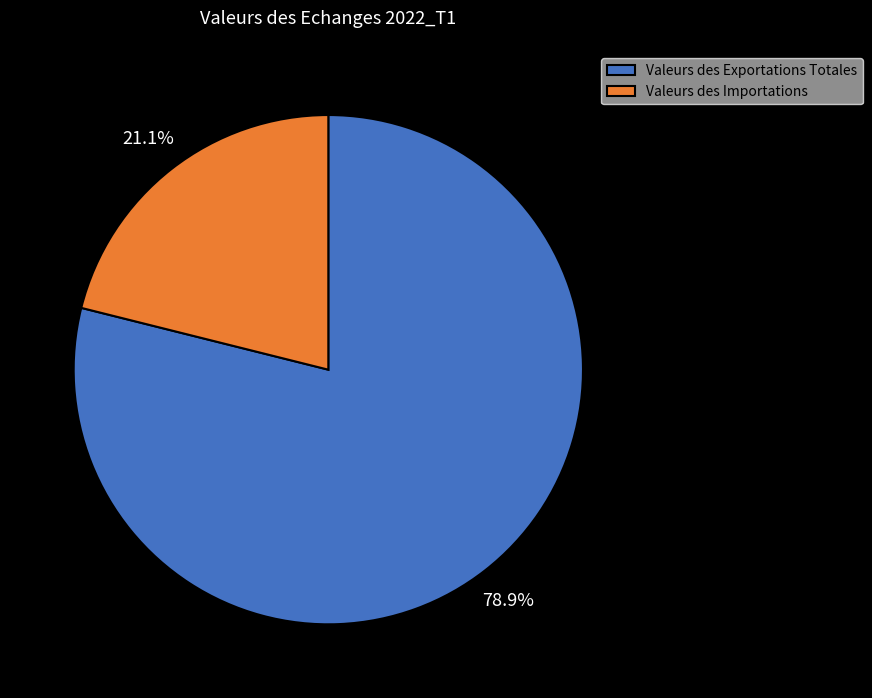

Do Valeurs des Importations and Valeurs des Exportations Totales together represent more than half of the pie?

Yes